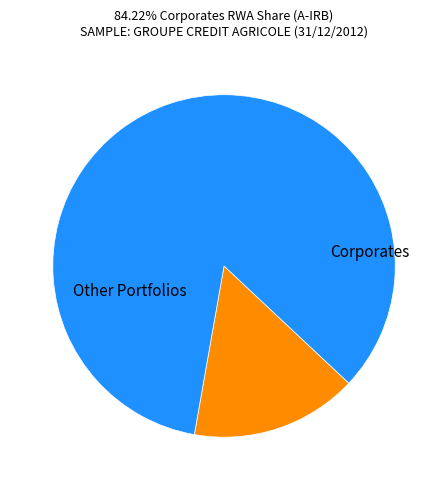

Is there any slice that represents more than half of the pie?

Yes